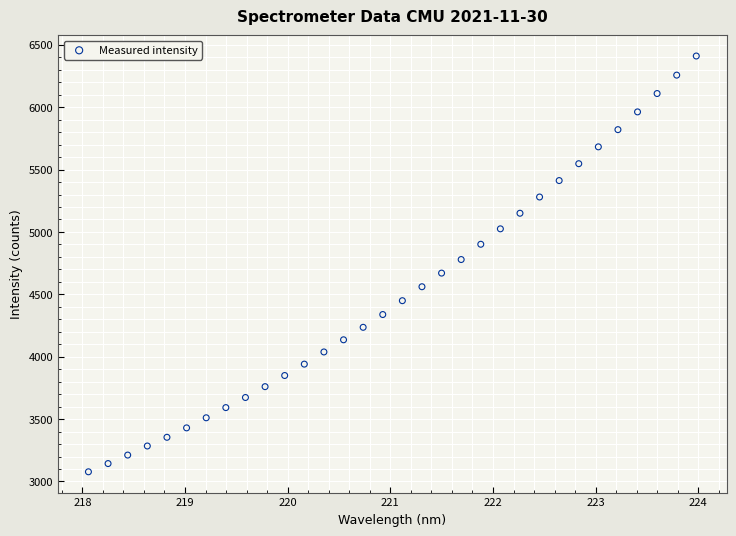

What is the range of X values (max minus min)?

5.9